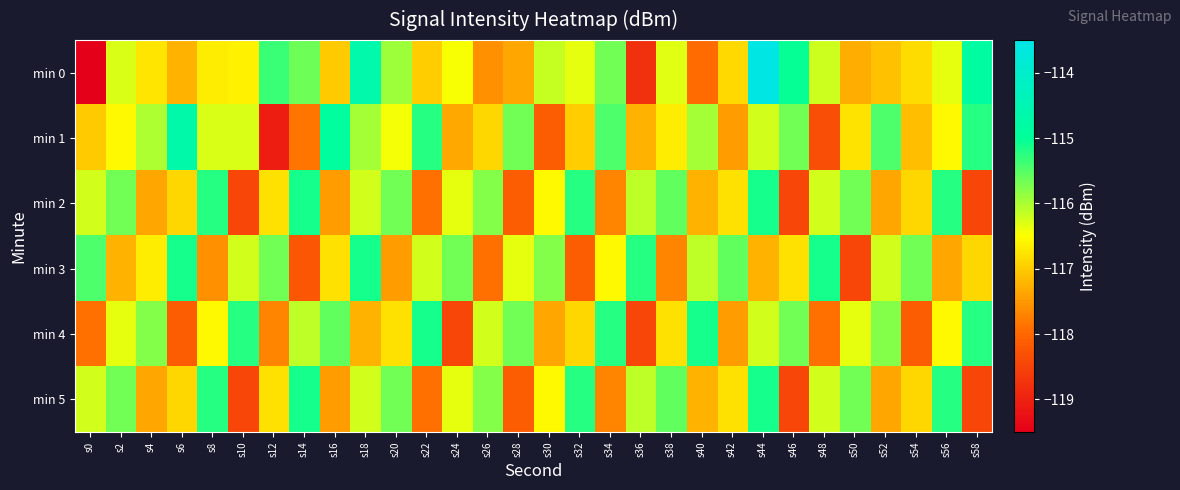

Rank the series by their maximum value, from lowest to highest.

min 2, min 3, min 4, min 5, min 1, min 0